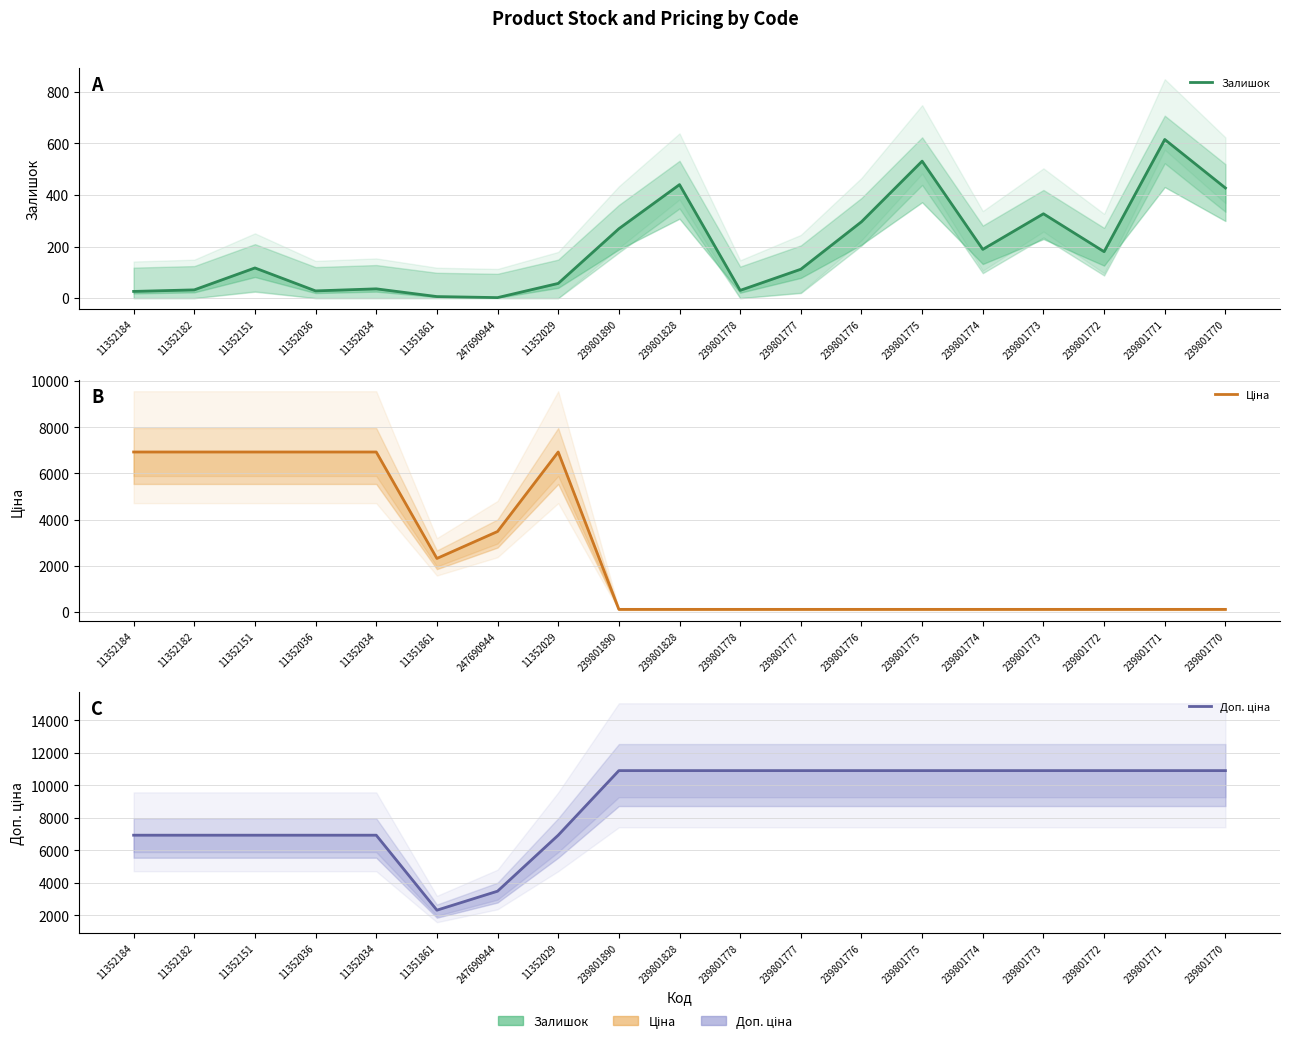

Which series has the widest spread of values?

Доп. ціна